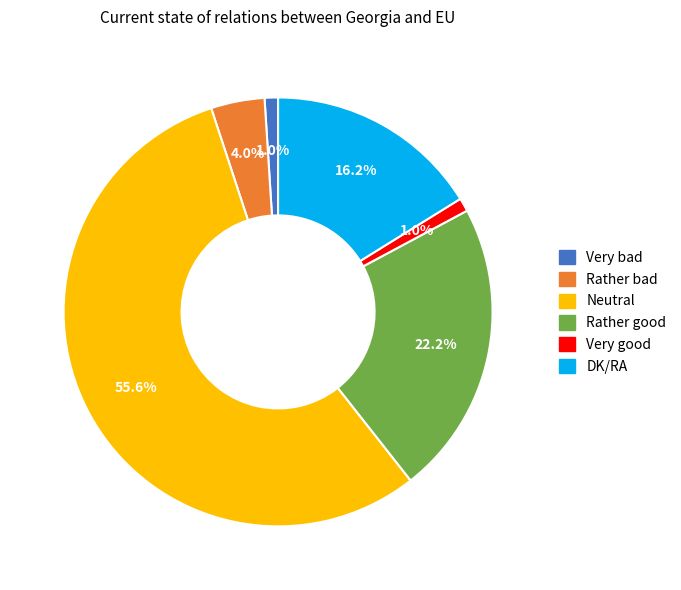

Count the number of slices in the pie.

6